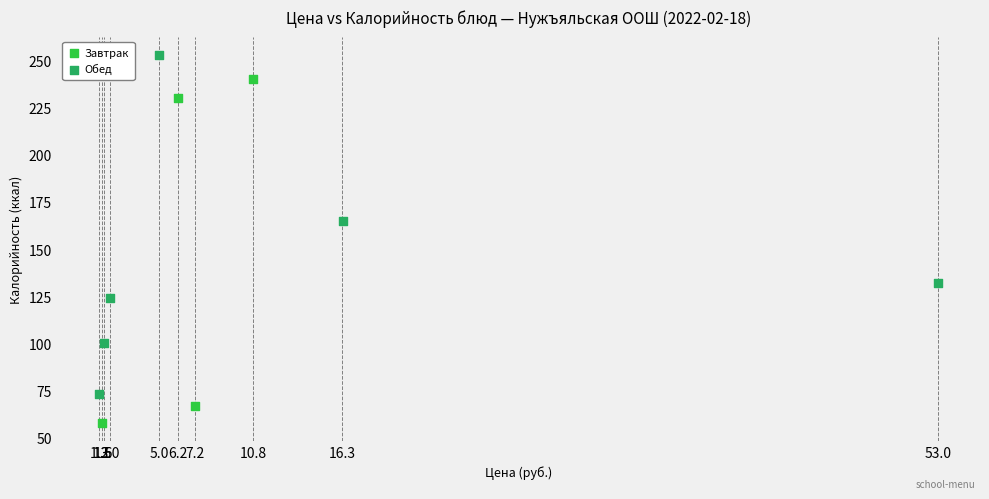

What are all the series names shown in the legend?

Завтрак, Обед